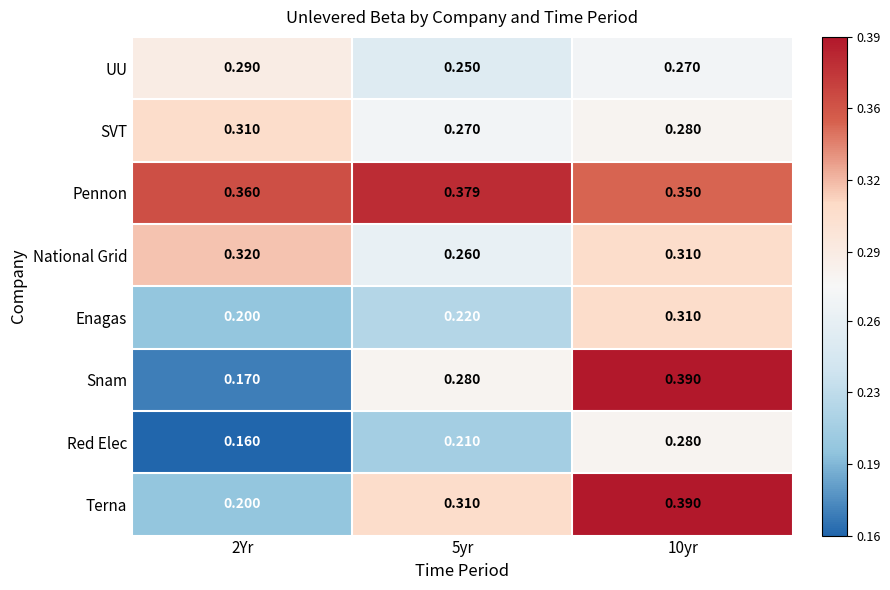

How many series are shown in this chart?

8